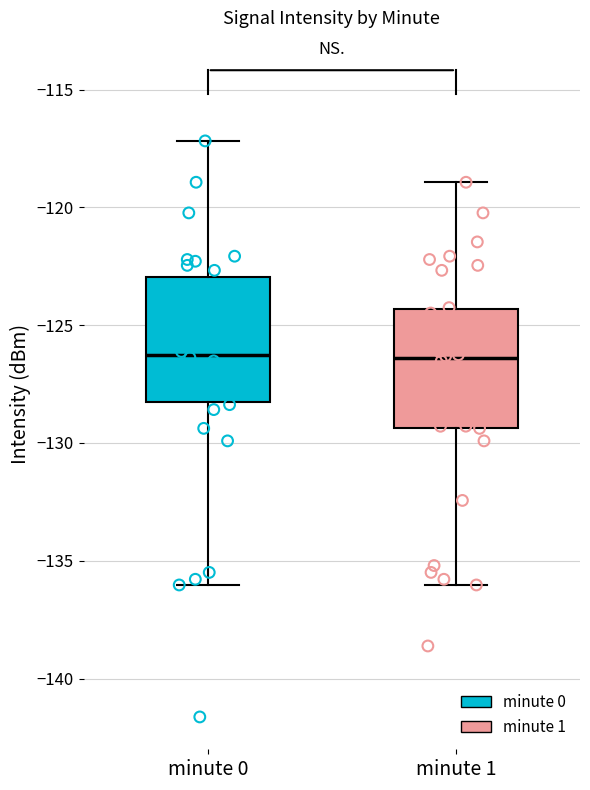

Where is the lower edge of the box for minute 0 on the y-axis? The values are not printed on the chart, so give them approximately, as read against the axis.

-128.5